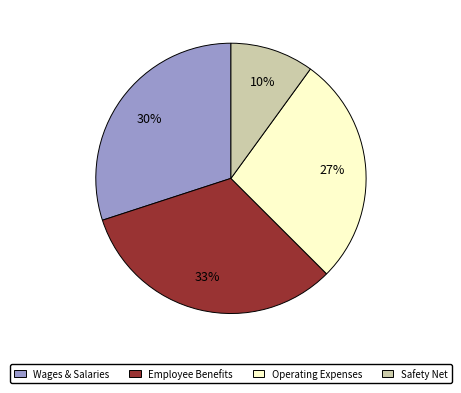

Is it true that Employee Benefits is 24% of the pie?

False